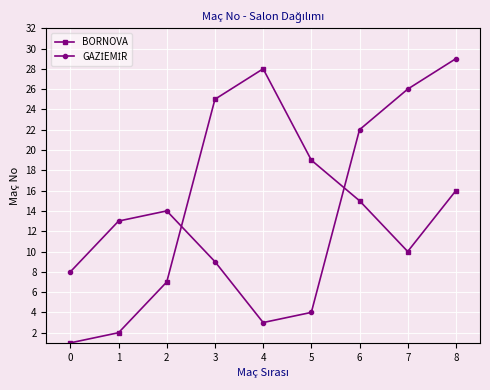

The value of BORNOVA at 0 is 1. True or false?

True